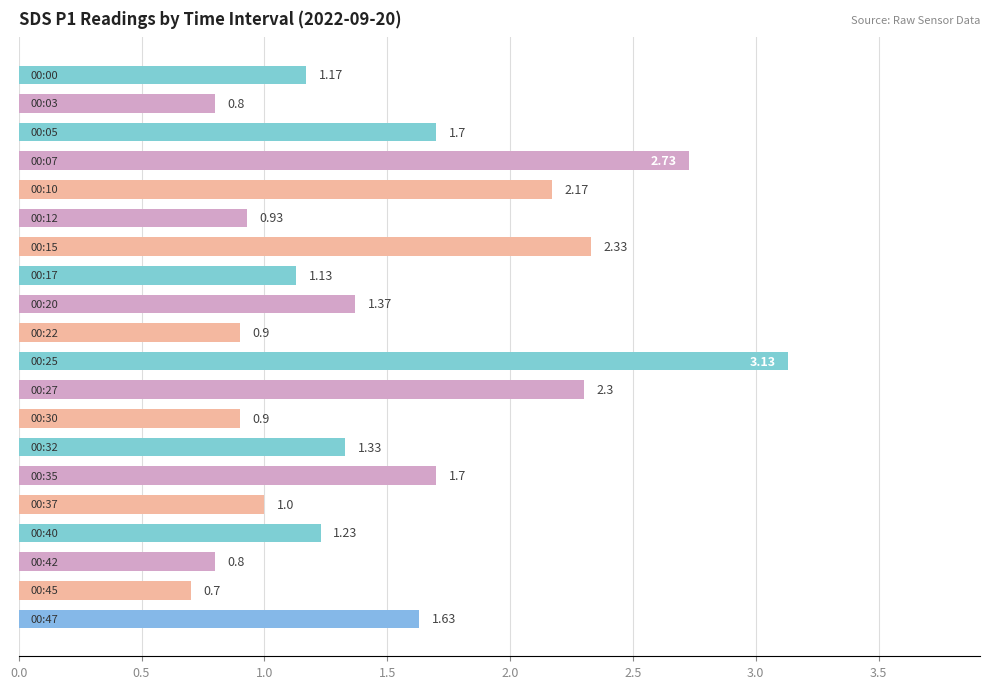

What is the average value?

1.5